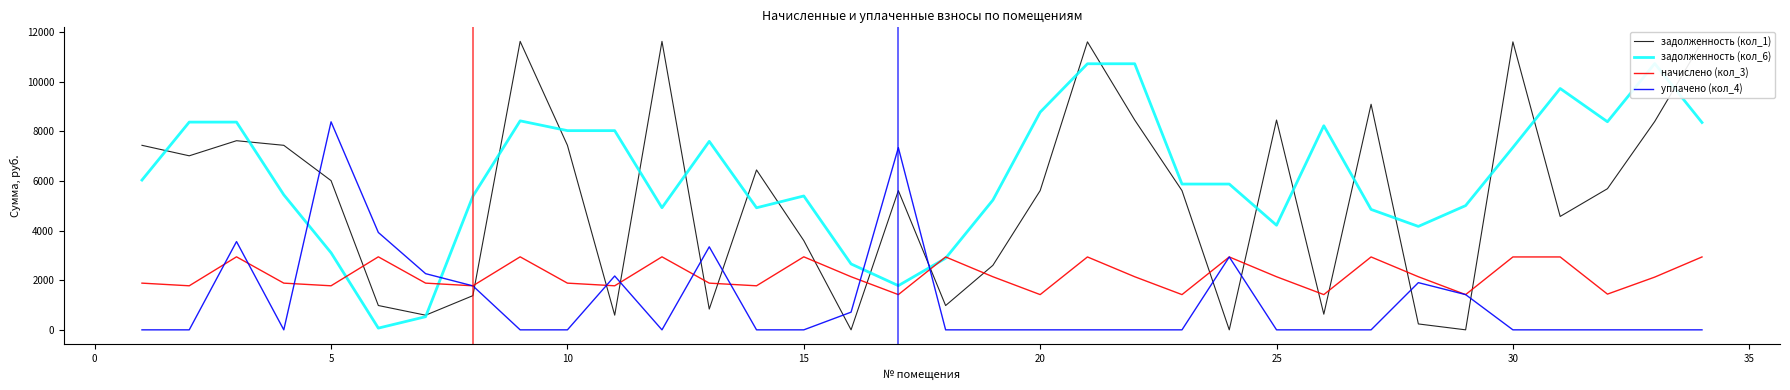

True or false: уплачено (кол_4) and задолженность (кол_1) intersect in this chart.

True